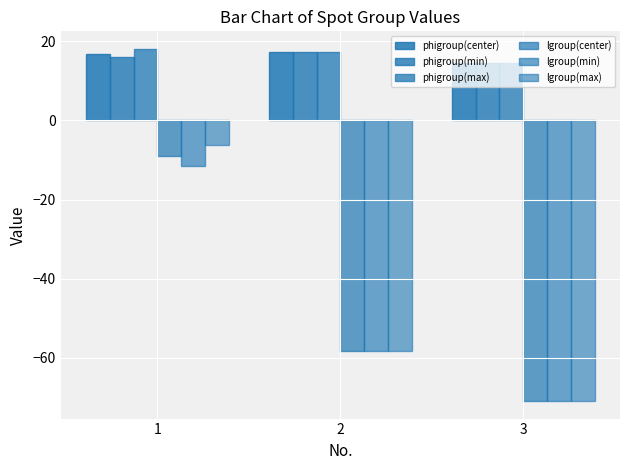

What is the sum of all phigroup(center) values?

48.8